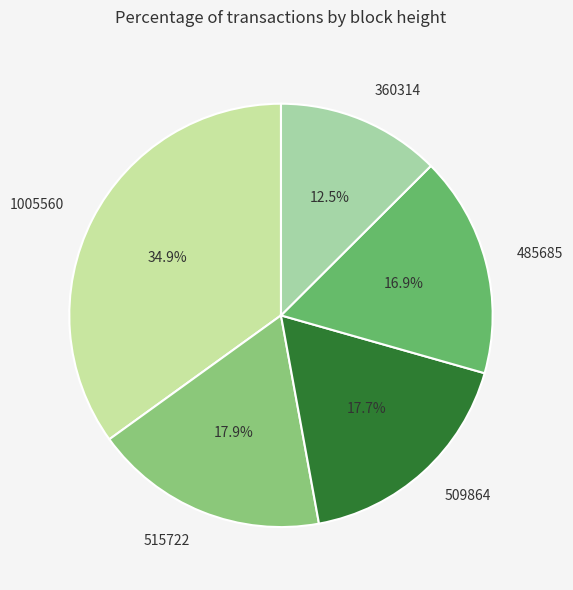

Is there a majority slice in this chart?

No